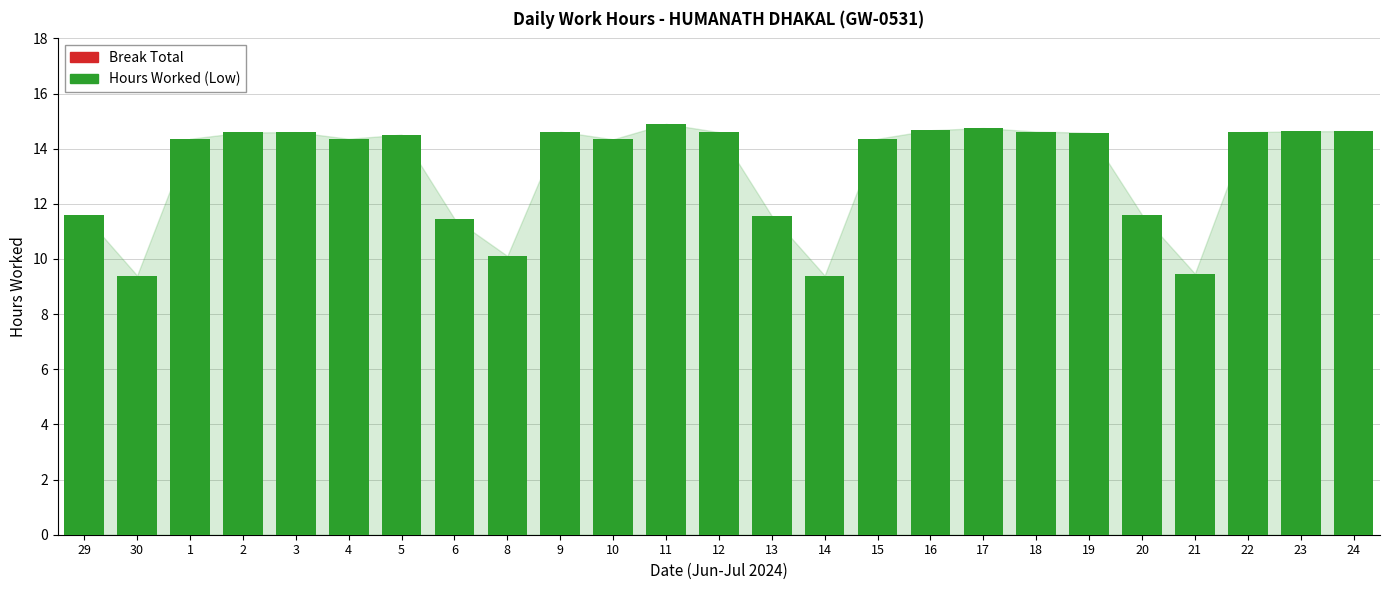

What is the sum of all values?

332.3